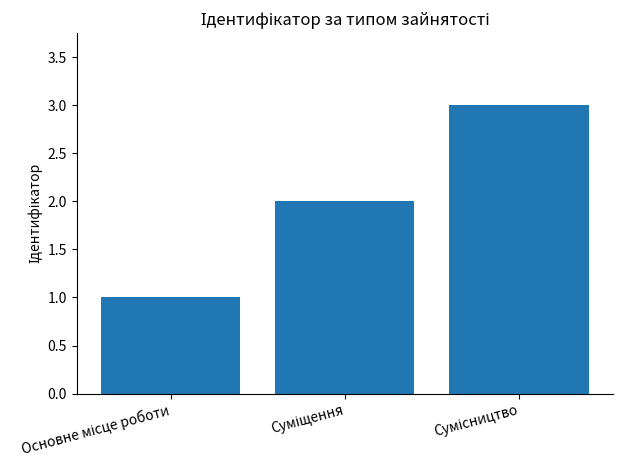

What is the greatest value displayed?

3